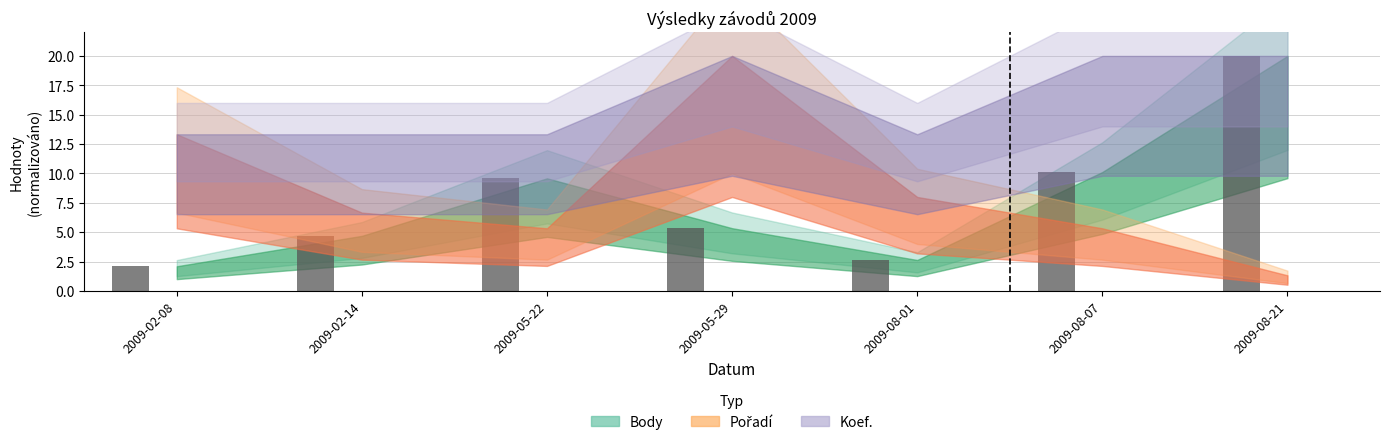

The chart shows a value of 2.1 at 2009-02-14. True or false?

False